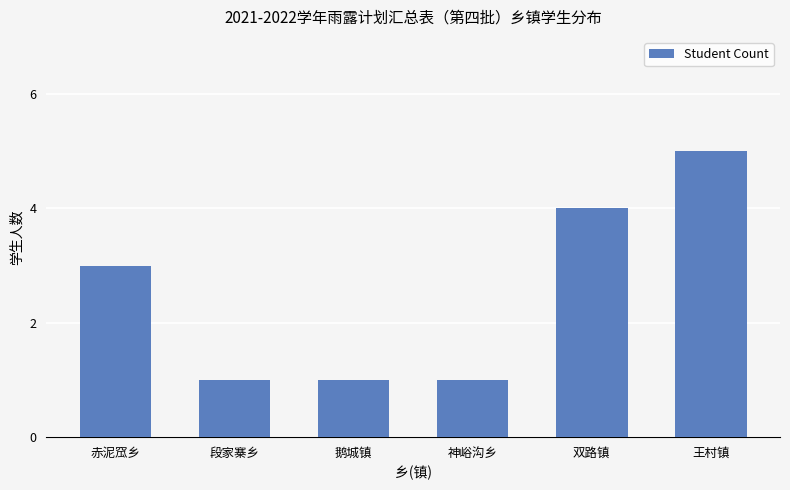

Reading right to left, transcribe all the data shown in this chart.

5	4	1	1	1	3